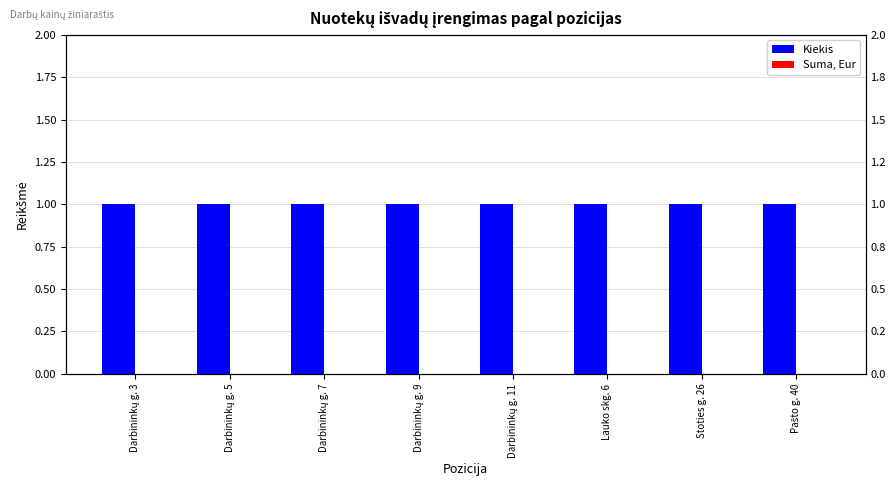

What are all the series names shown in the legend?

Kiekis, Suma, Eur